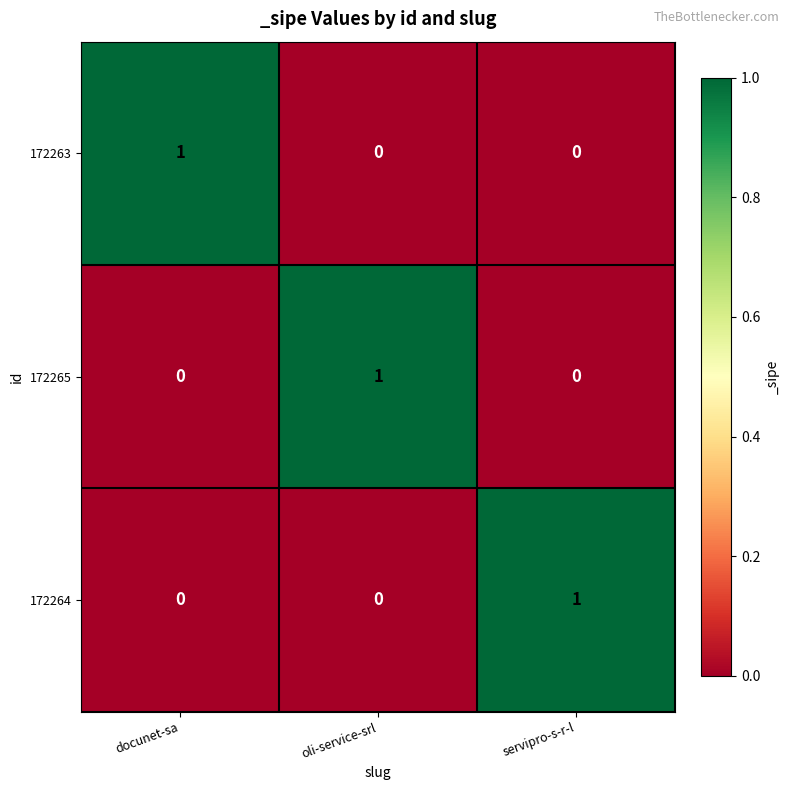

Count the 172265 values in the range 0 to 1.

3